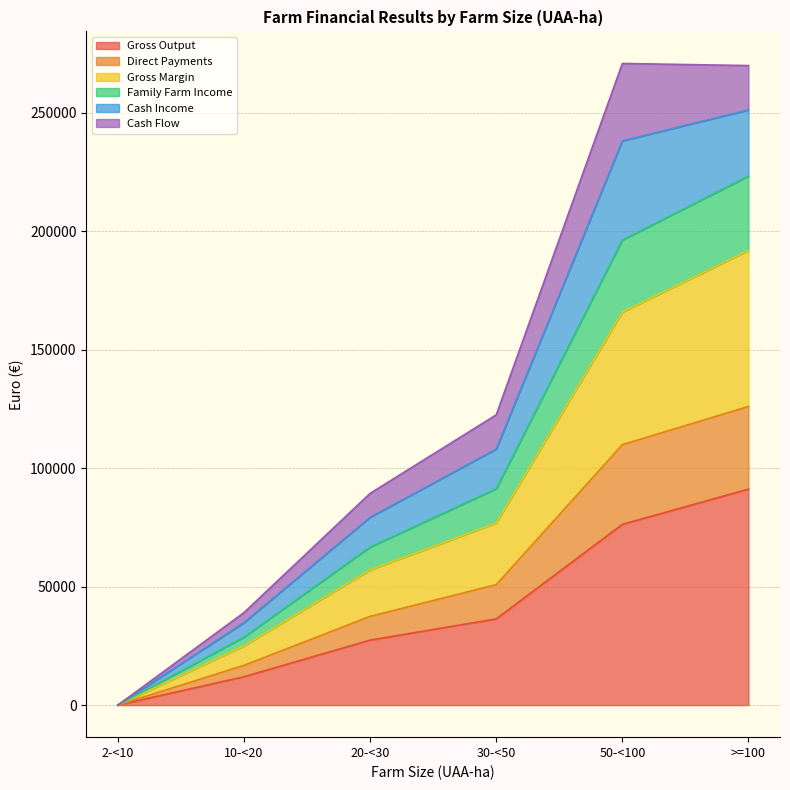

The Gross Margin series shows 38390 at 20-<30. True or false?

False